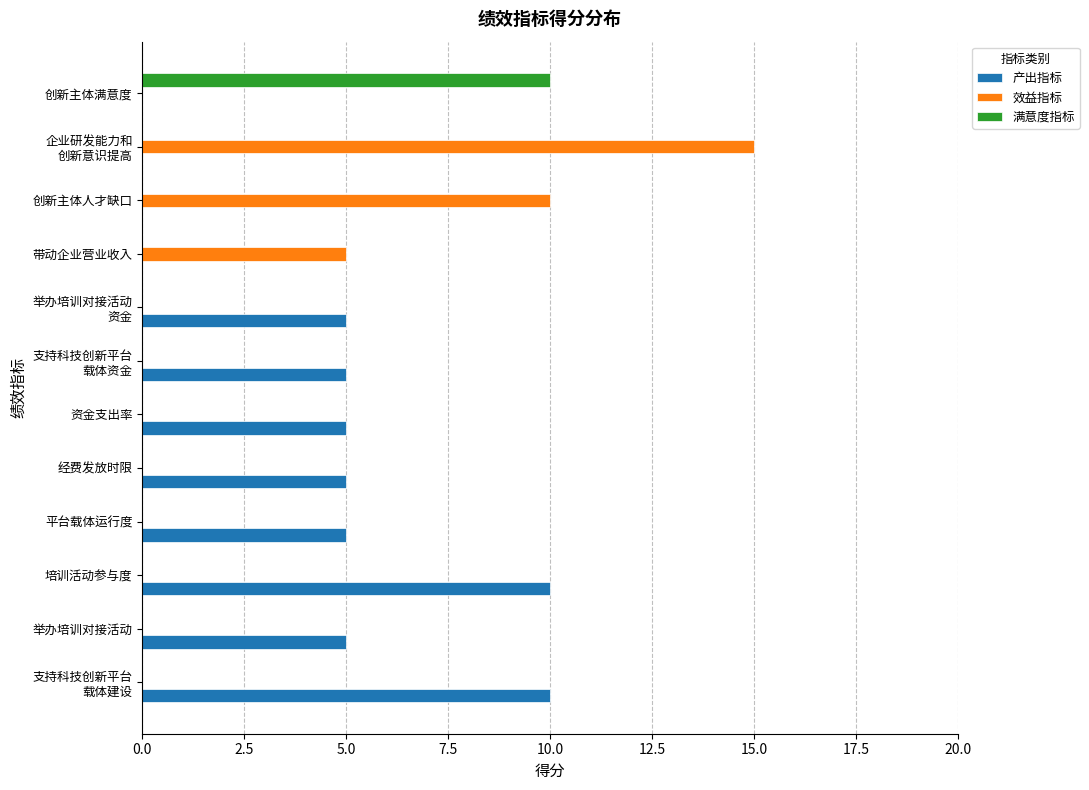

Which series changed the most between 举办培训对接活动 and 创新主体满意度?

满意度指标